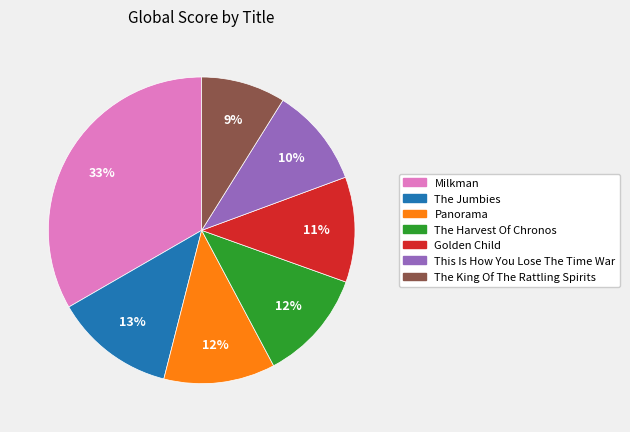

Which has a higher value, Milkman or The King Of The Rattling Spirits?

Milkman